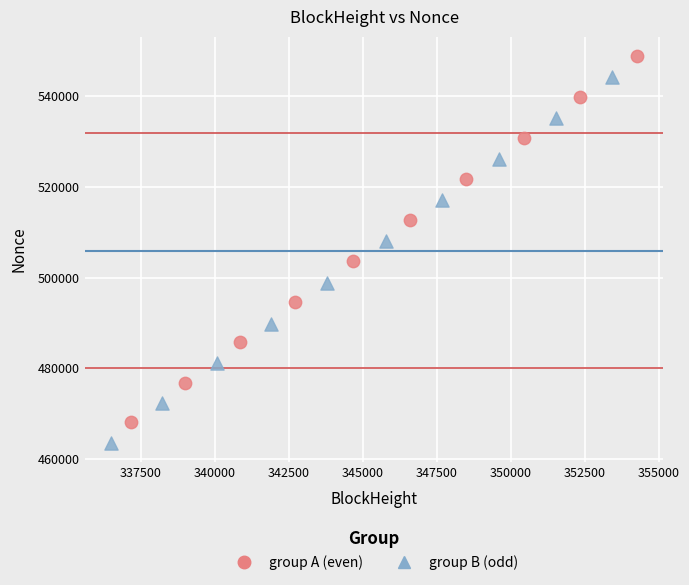

Which series has the largest Y range (max minus min)?

group A (even)